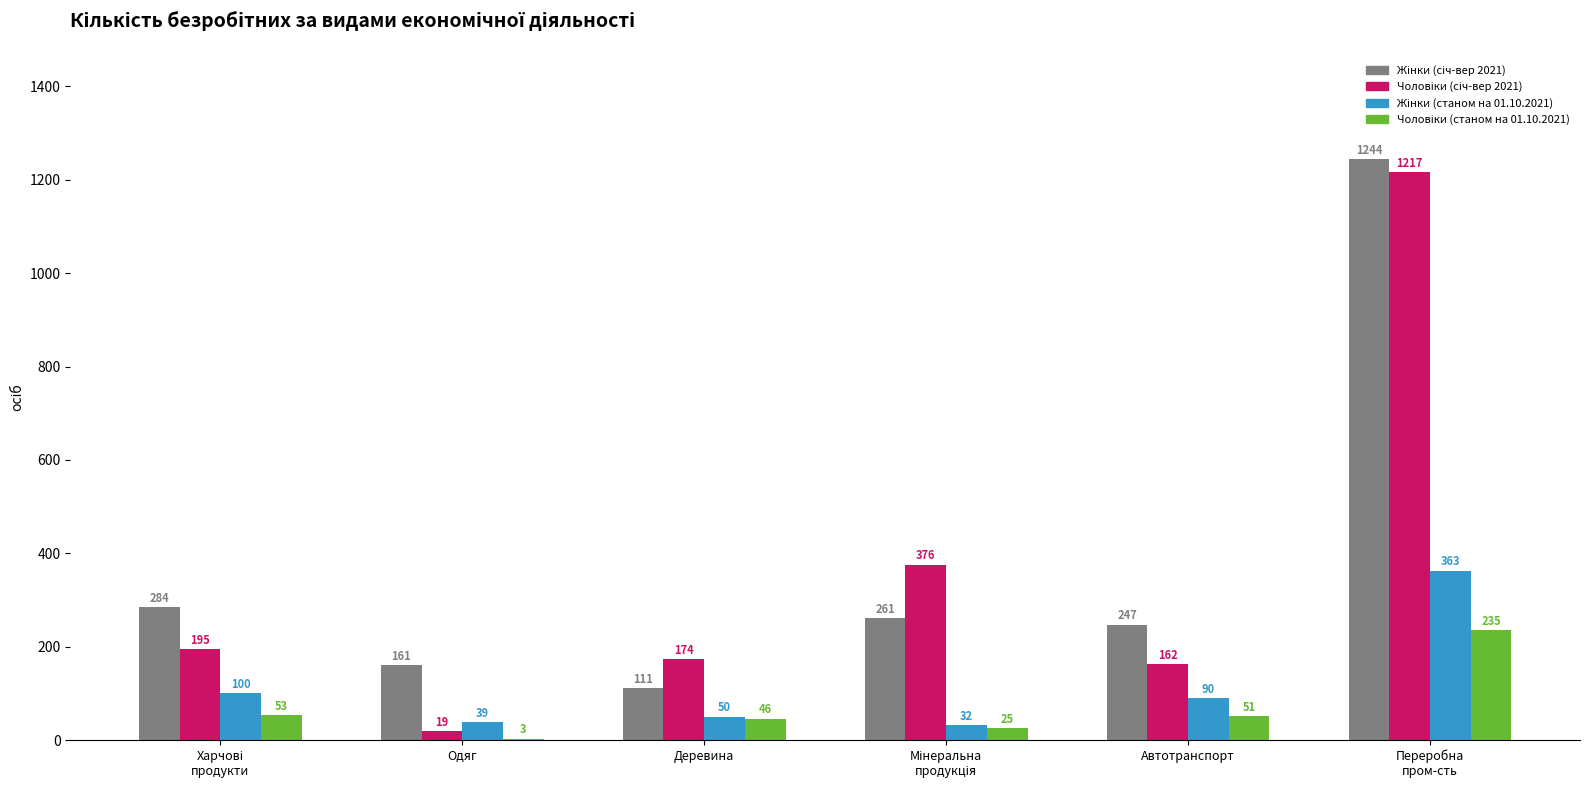

How many groups of bars are there?

6